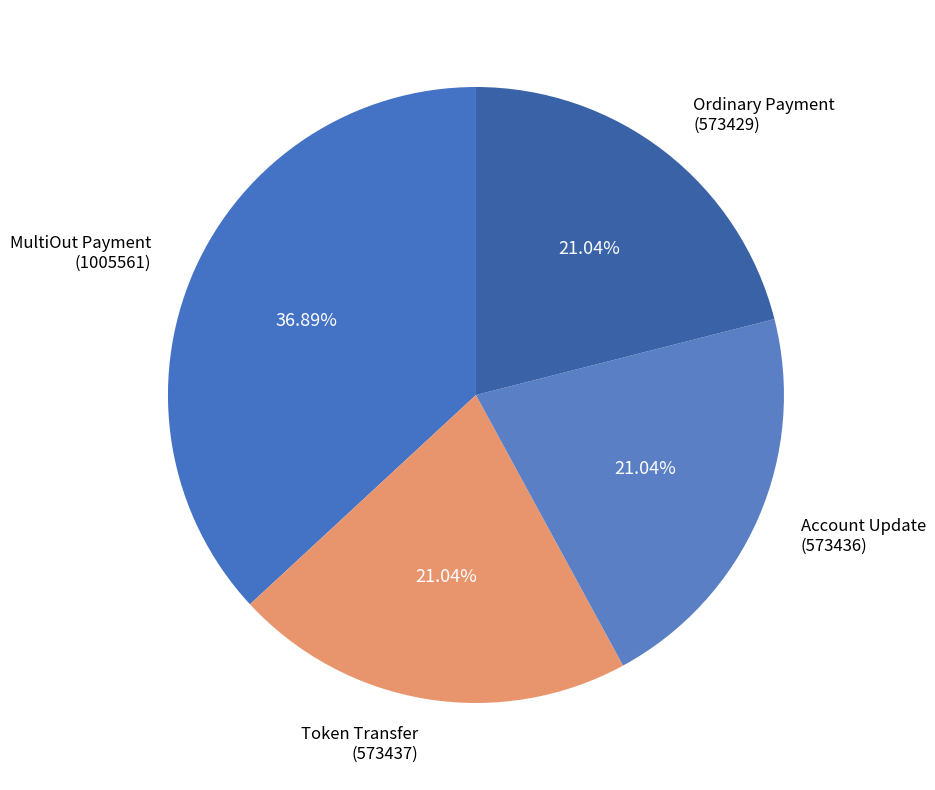

Count the number of slices in the pie.

4